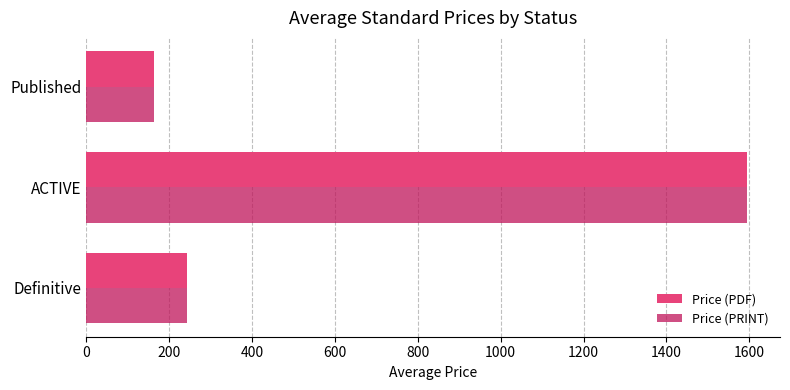

The value of Price (PDF) at Published is 163.8. True or false?

True